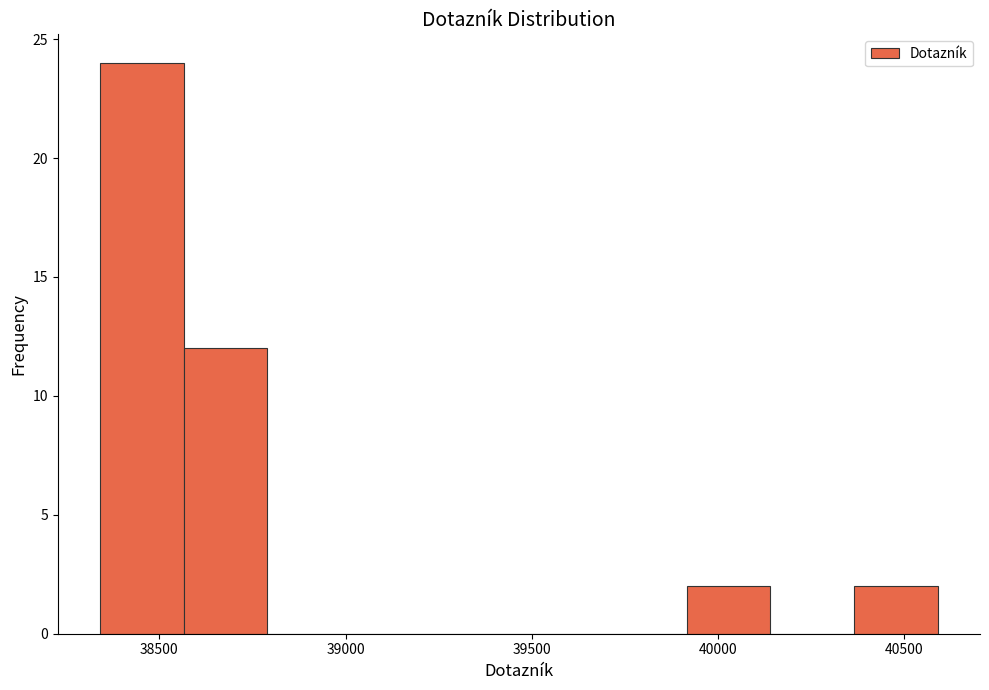

Which range on the x-axis has the tallest bar?

38350 to 38550